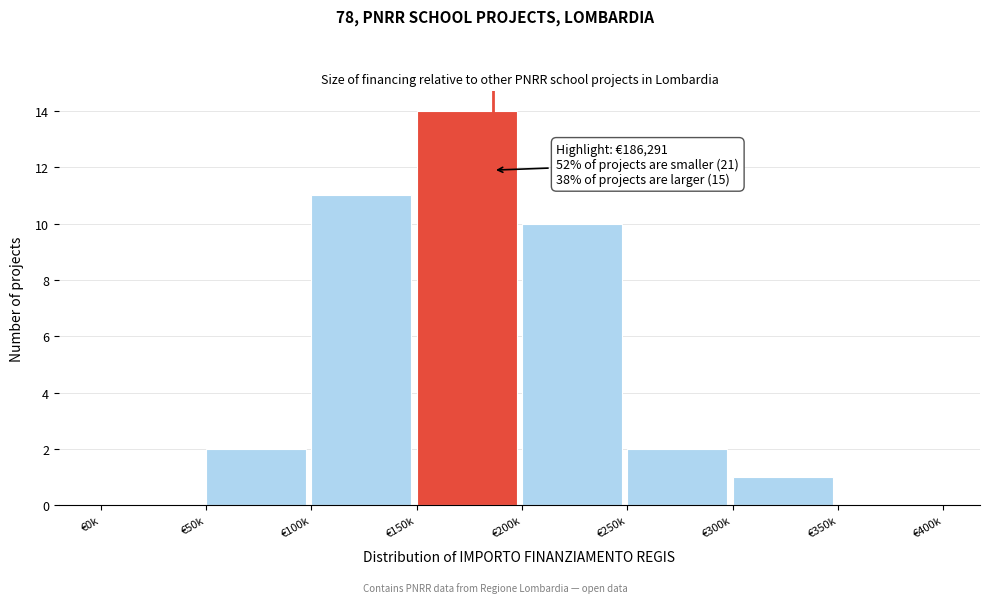

Reading left to right, list all the values displayed in this chart.

€0k=0	€50k=2	€100k=11	€150k=14	€200k=10	€250k=2	€300k=1	€350k=0